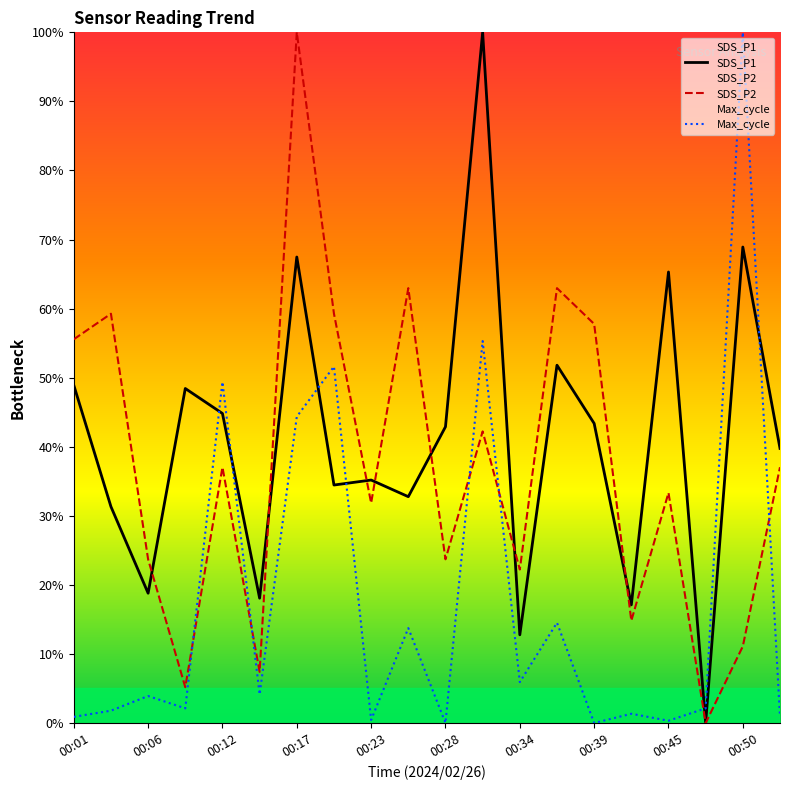

Rank the series at 00:50 from highest to lowest value.

Max_cycle, SDS_P1, SDS_P2